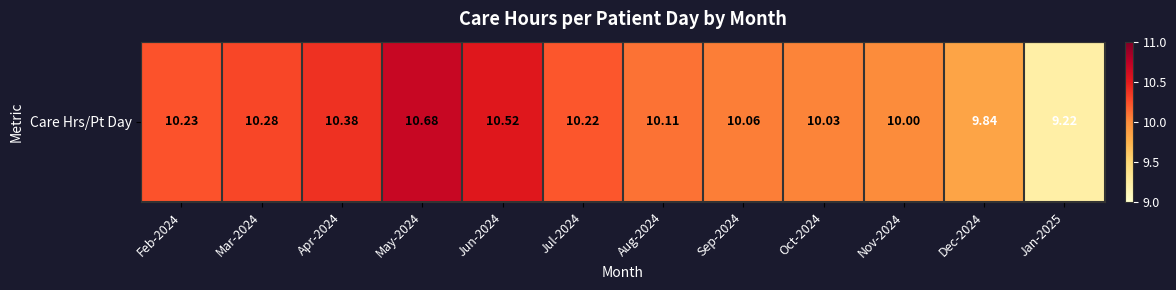

List the labels in order of value, smallest first.

Jan-2025, Dec-2024, Nov-2024, Oct-2024, Sep-2024, Aug-2024, Jul-2024, Feb-2024, Mar-2024, Apr-2024, Jun-2024, May-2024